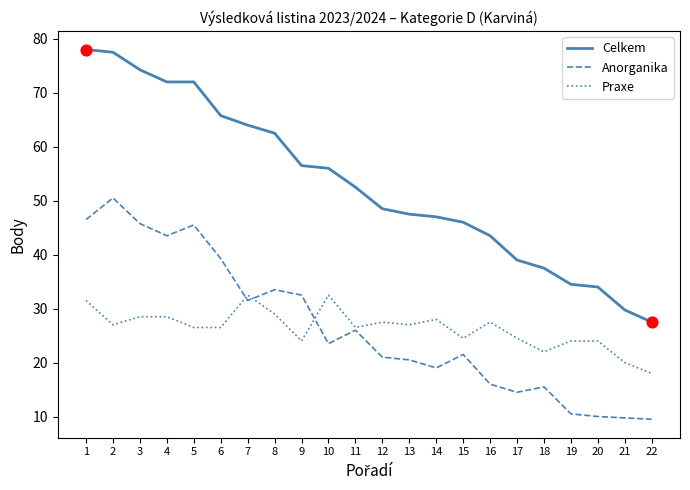

At how many categories does at least one series exceed 60?

8